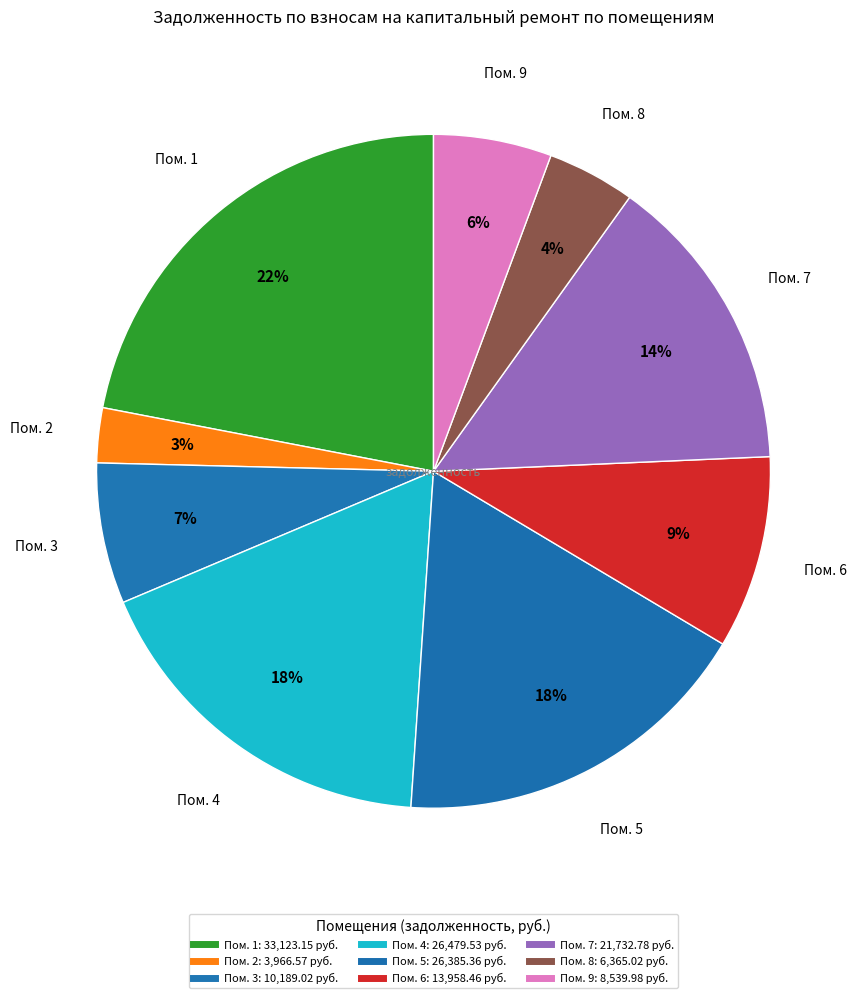

Is there any slice that represents more than half of the pie?

No